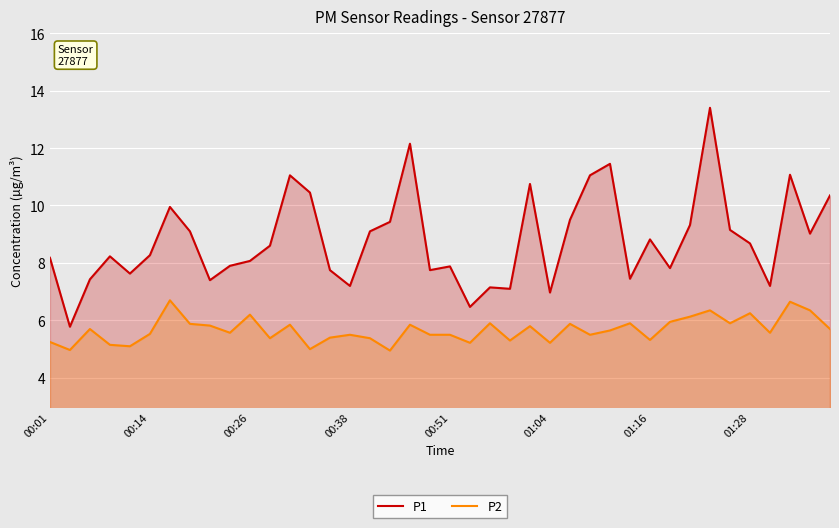

At which label is P2 closest to 5?

13